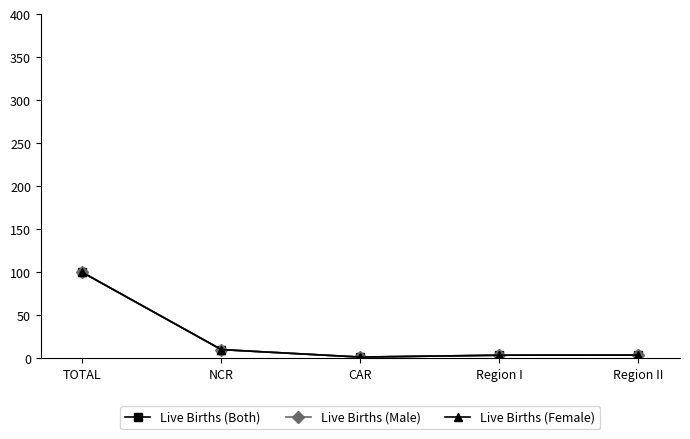

What position from the right is Region I?

2